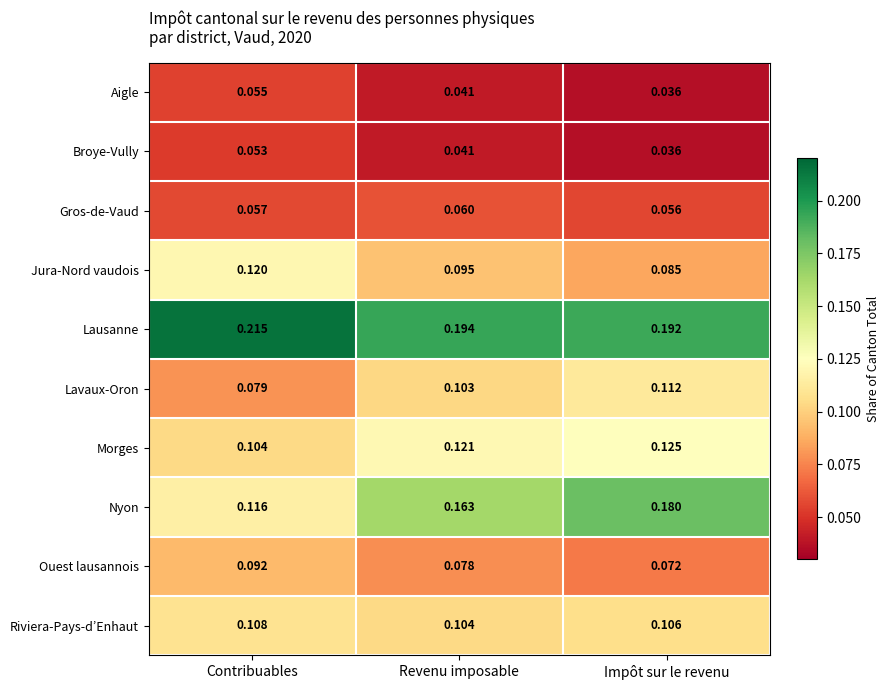

Which series has the largest total across all categories?

Lausanne